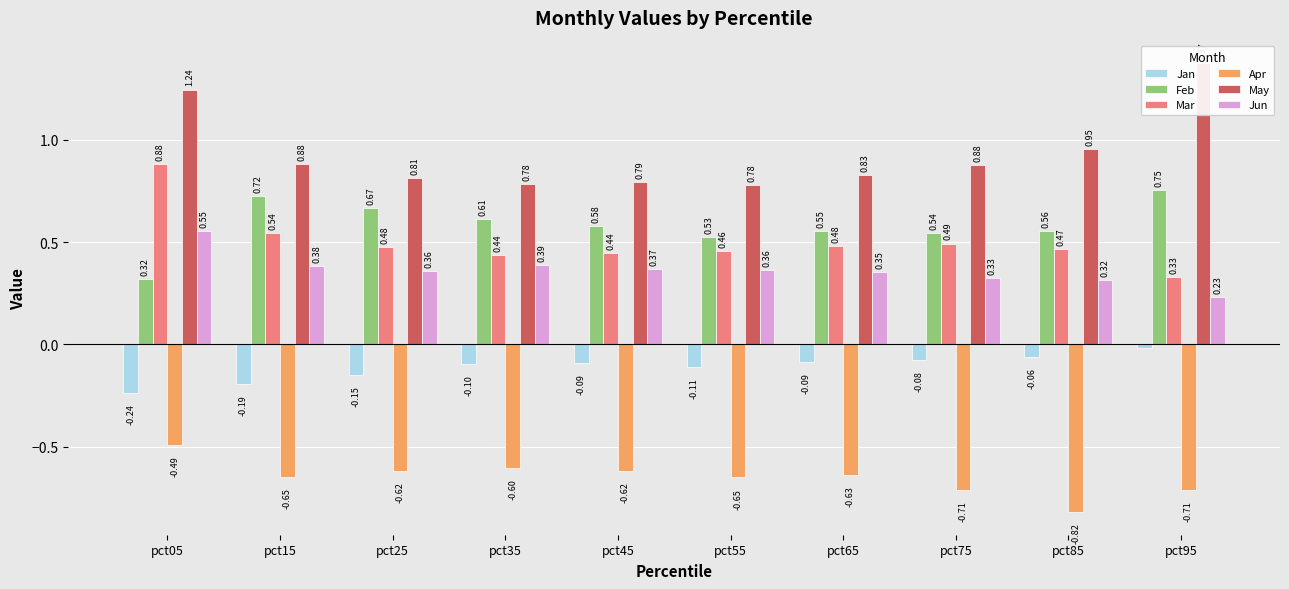

At which category is the sum across all series the highest?

pct05